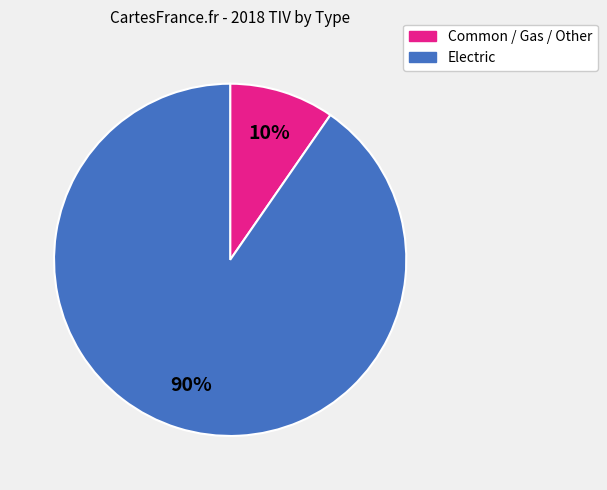

To the nearest percent, what is the average slice percentage?

50%